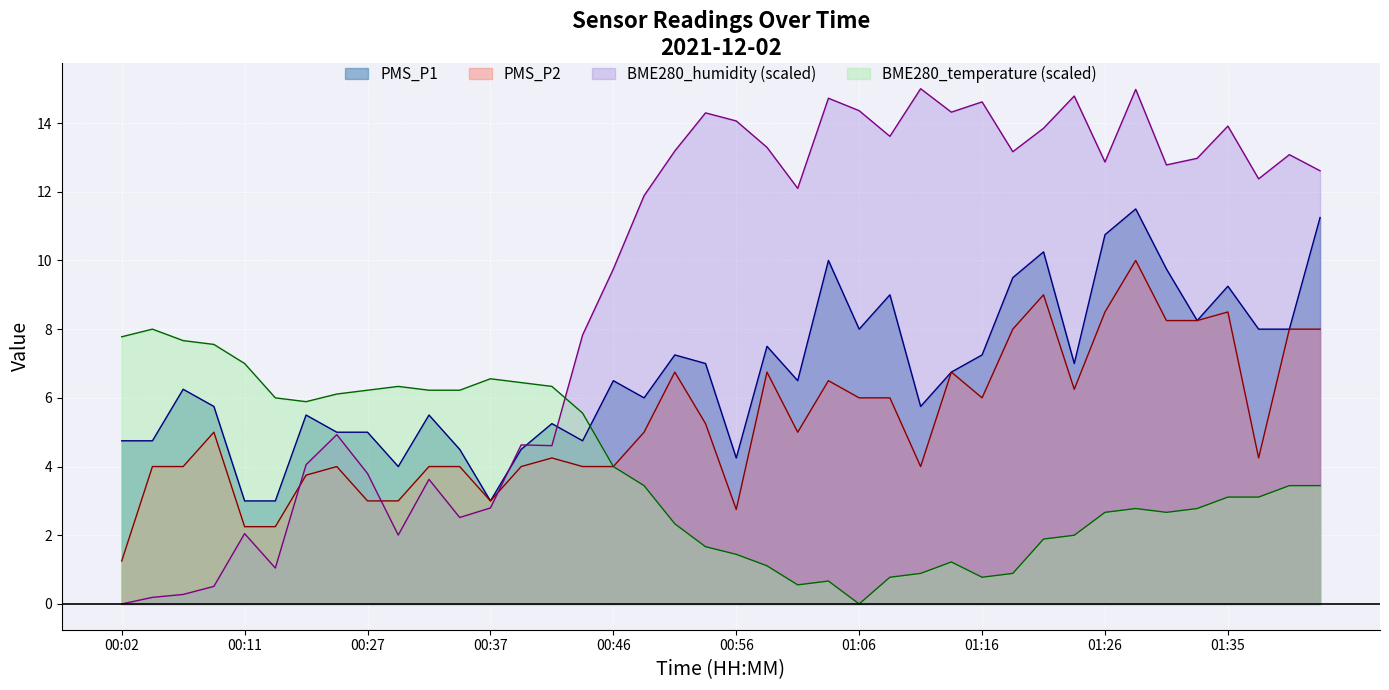

Is the value of PMS_P2 at 01:26 greater than the value of BME280_temperature at 01:13?

Yes